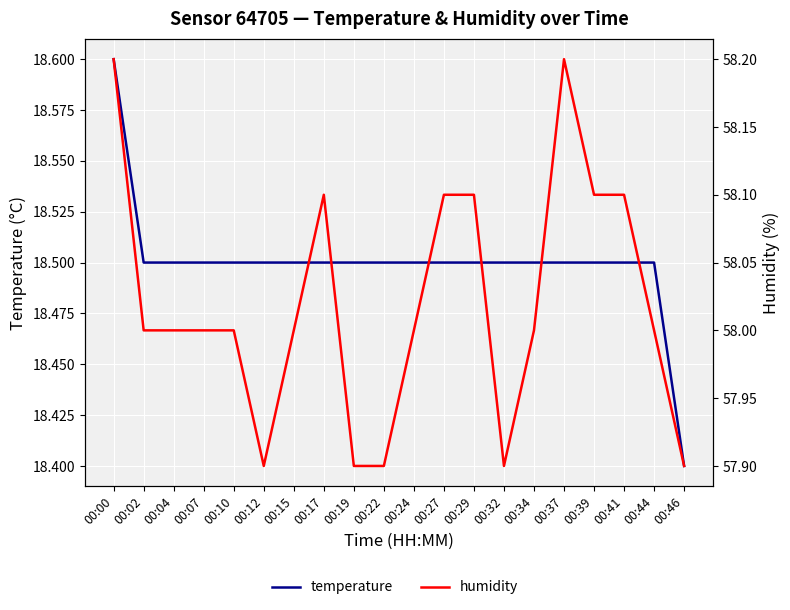

What is the difference between the highest and lowest values at 00:24?

39.5